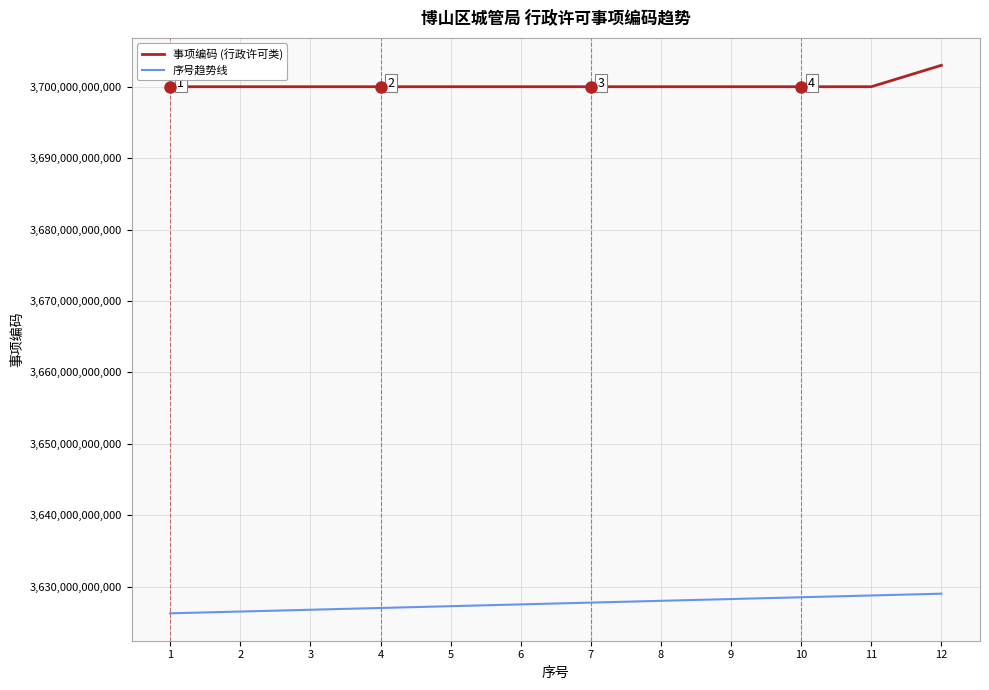

Is this an area chart (filled region under the line)?

No